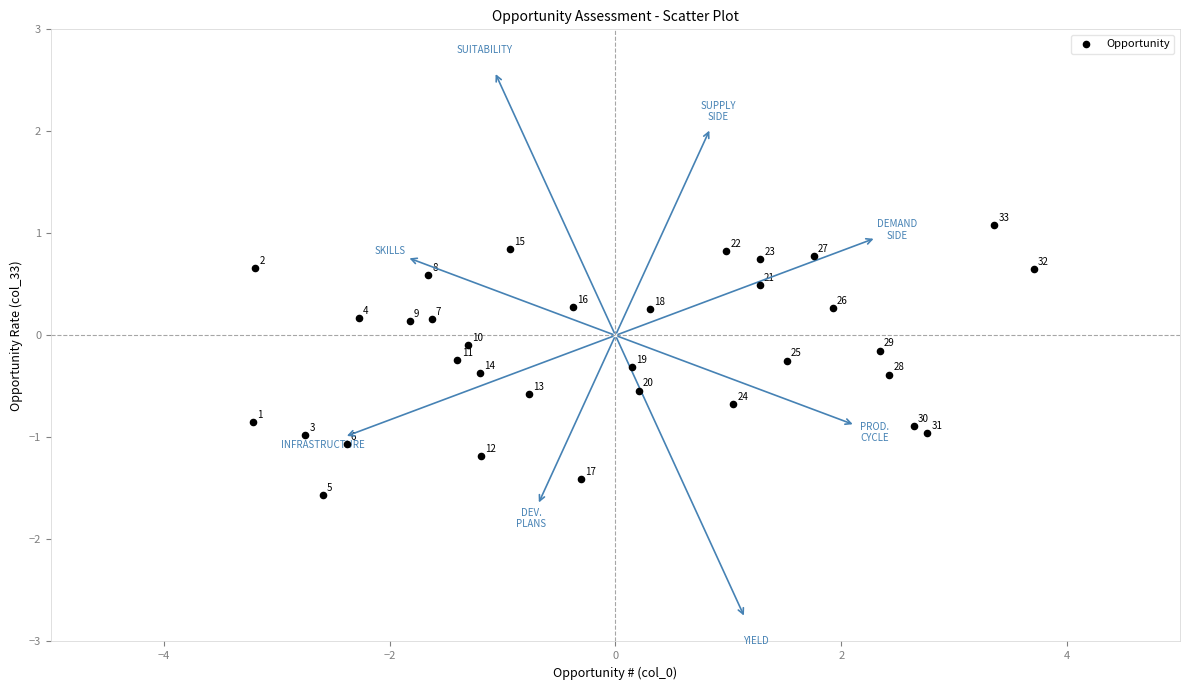

What is the range of Y values (max minus min)?

2.7